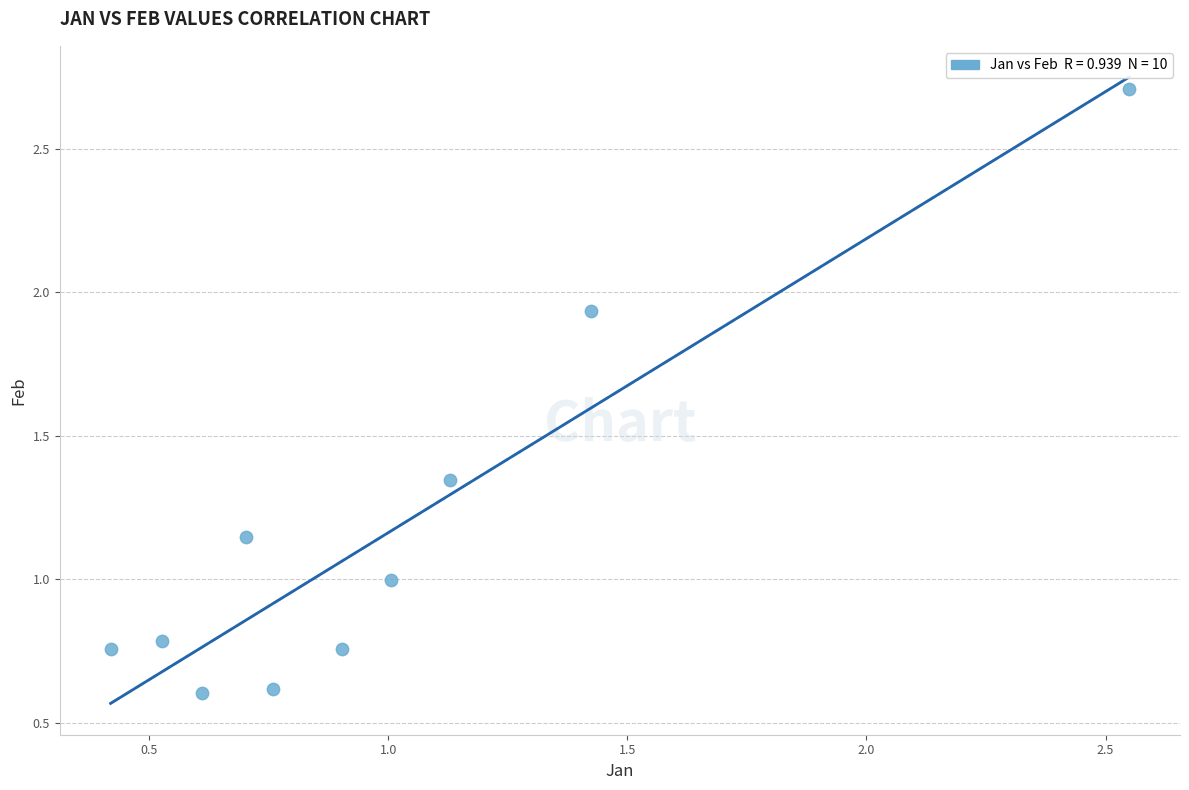

What is the average X value?

1.0